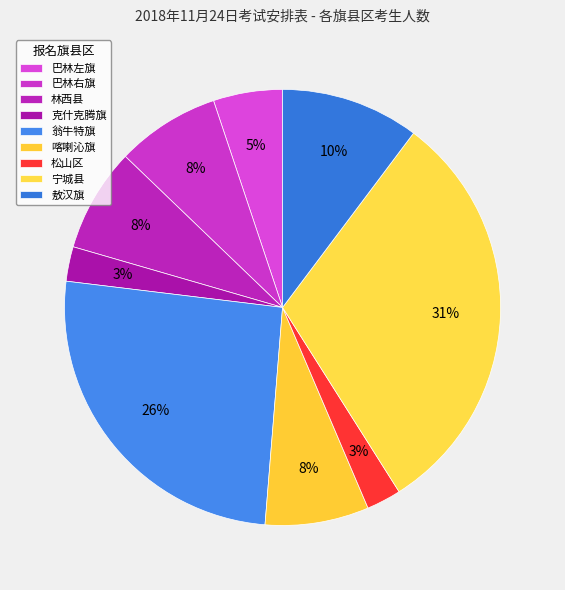

Does any single category account for the majority?

No